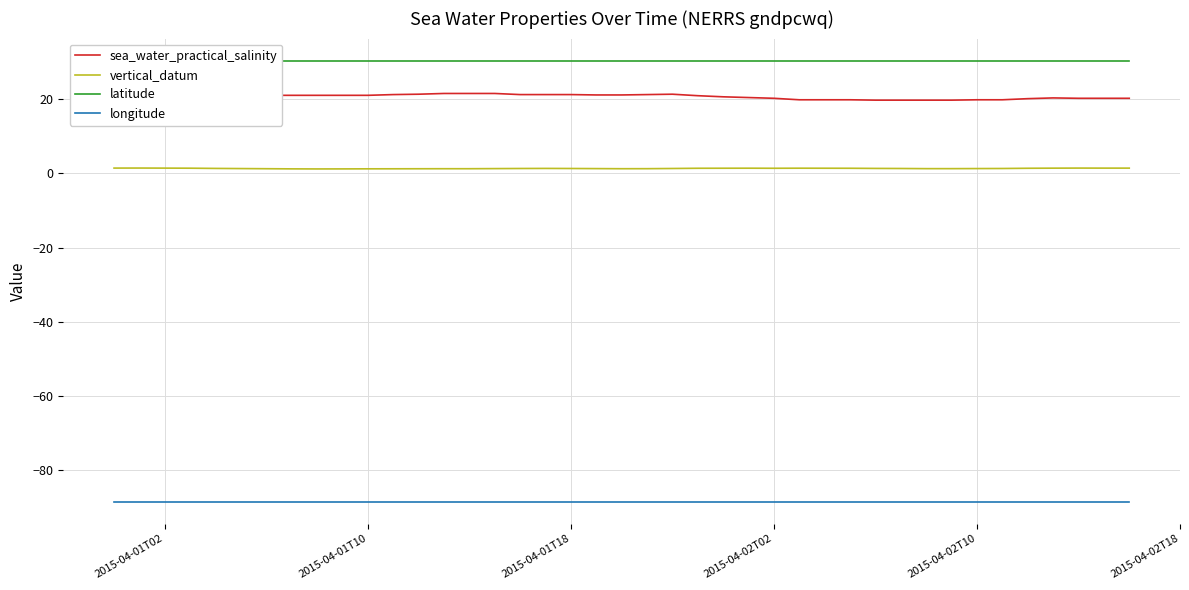

What is the lowest value of the longitude series?

-88.4